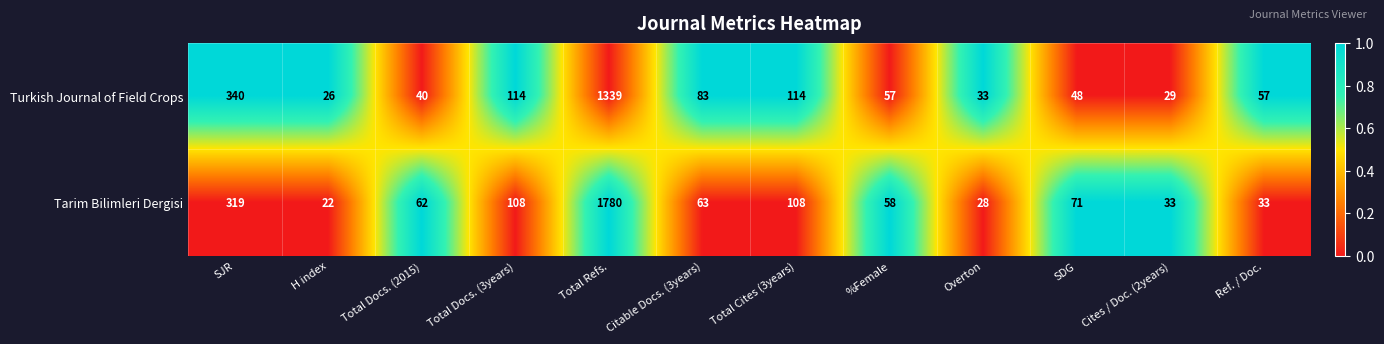

What is the difference between the highest and lowest values at SJR?

21